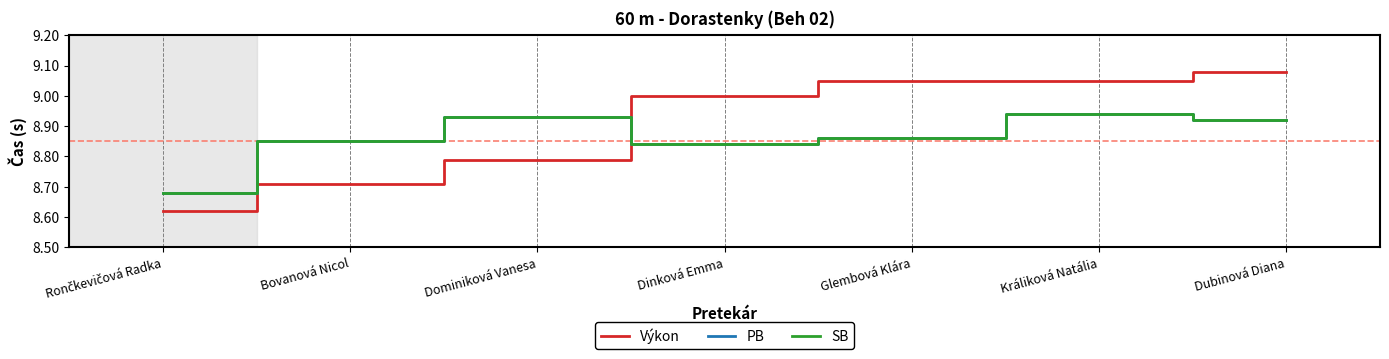

What position from the left is Bovanová Nicol?

2